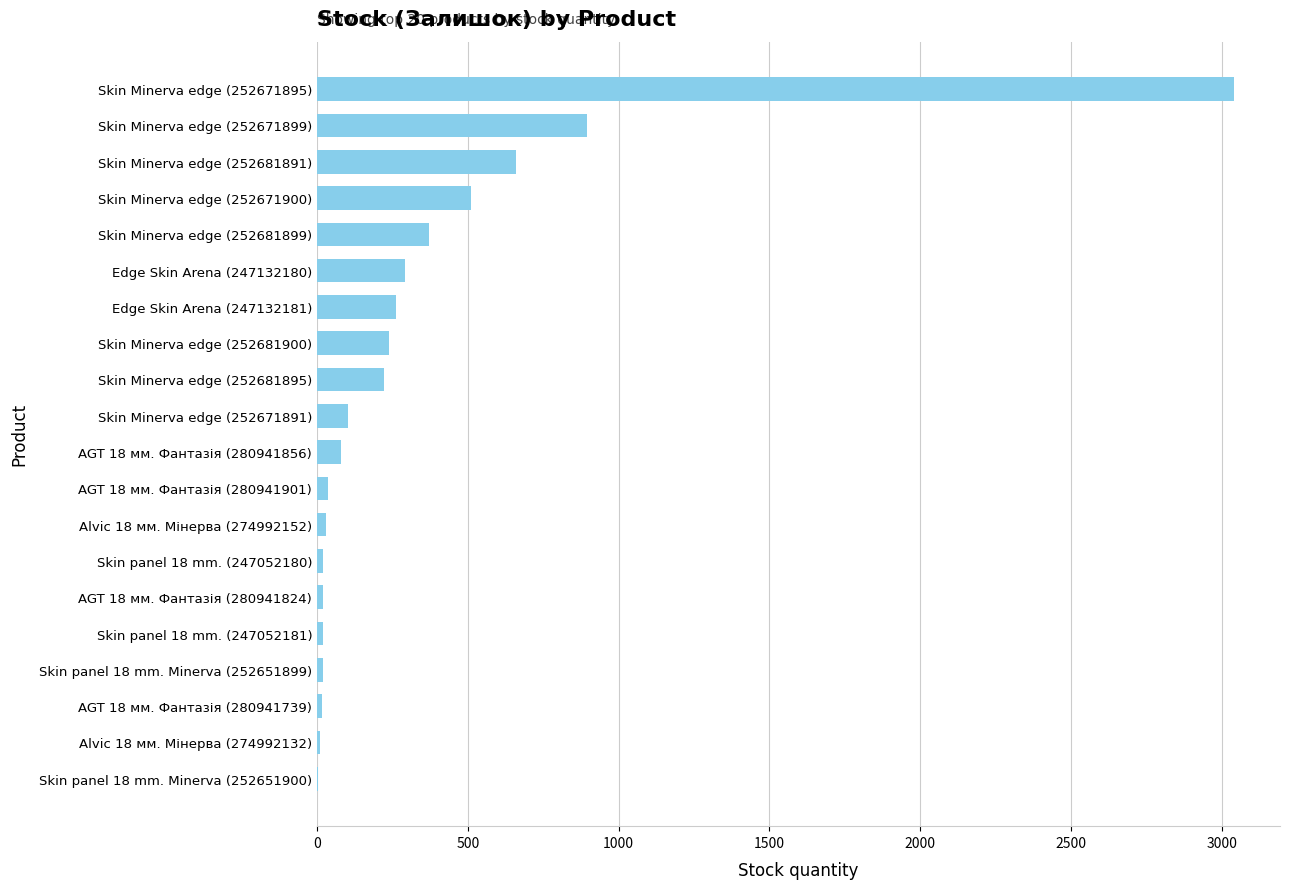

Is it true that the value at Skin Minerva edge (252671900) is 726?

False